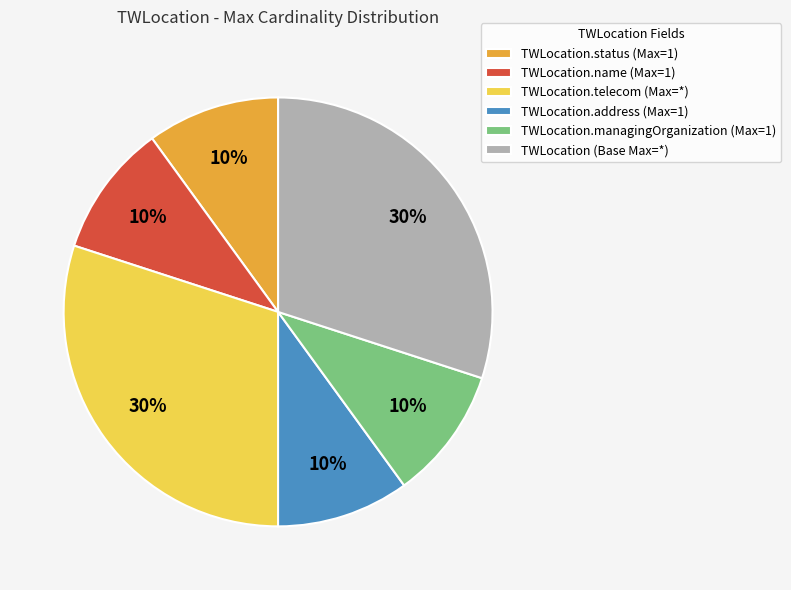

Is TWLocation (Base Max=*) the majority of the pie?

No